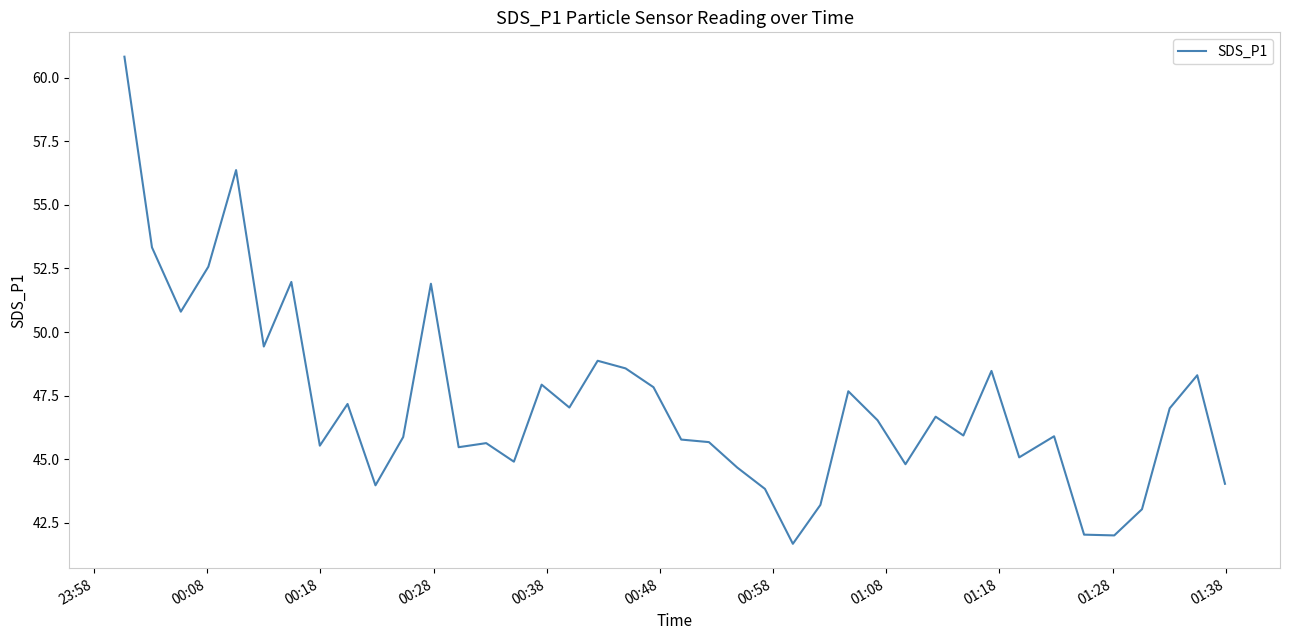

What is the smallest value displayed?

41.7